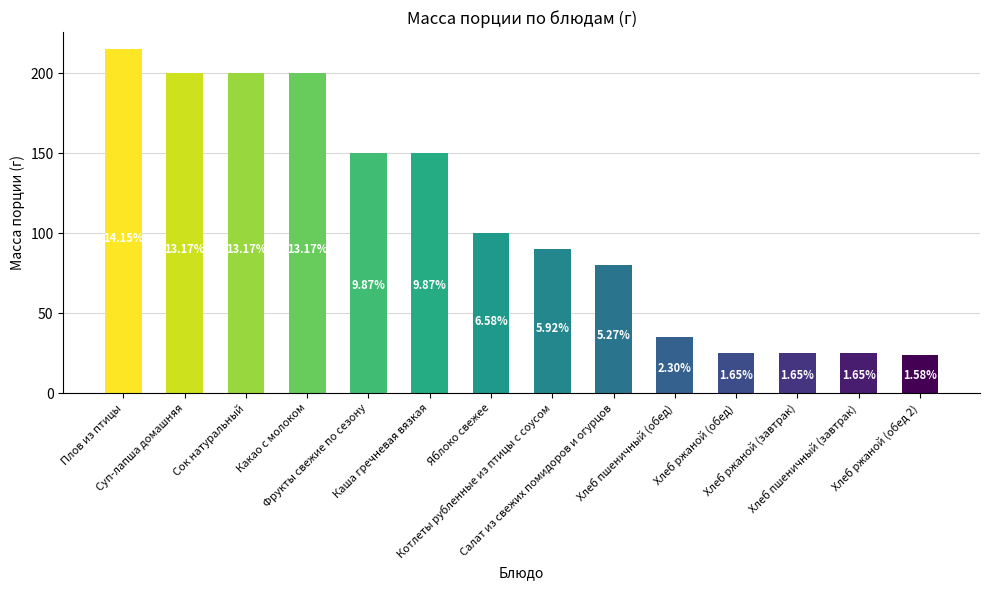

How many bars are there in total?

14